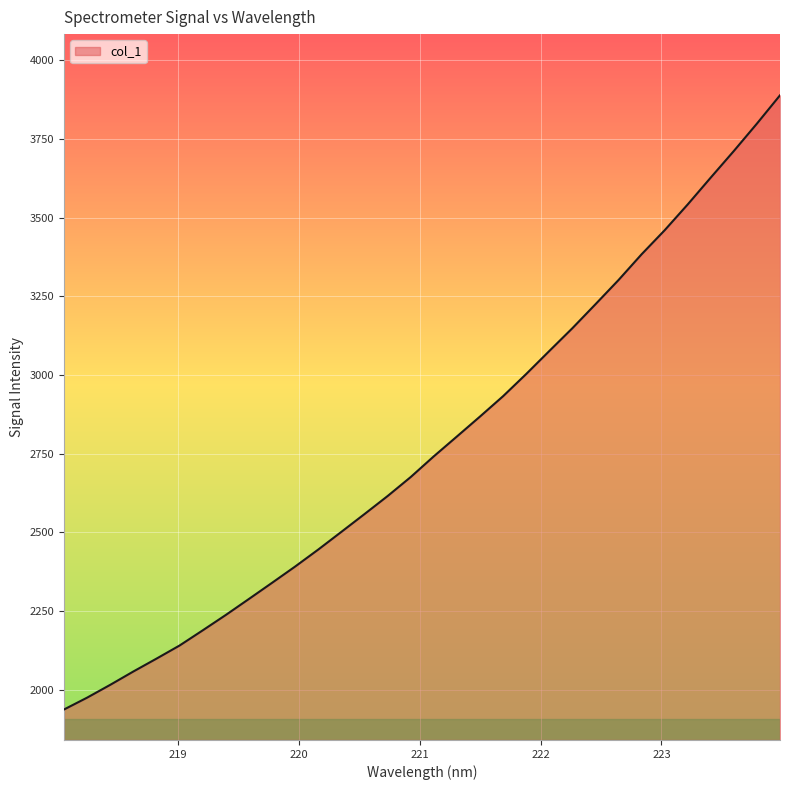

What is the smallest value displayed?

1937.5